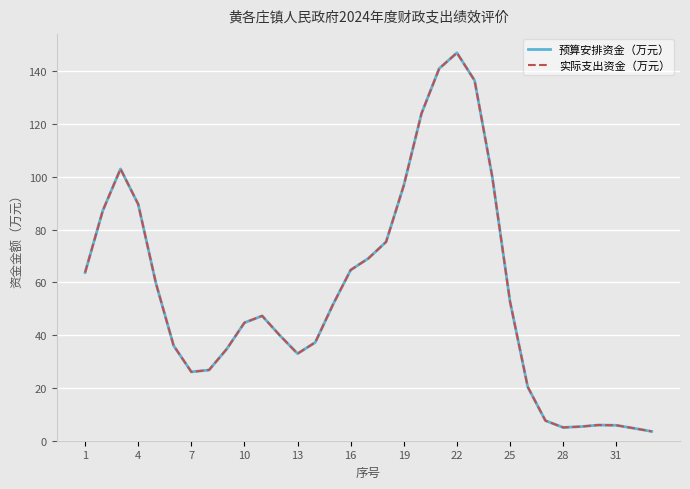

True or false: 实际支出资金（万元） and 预算安排资金（万元） intersect in this chart.

False